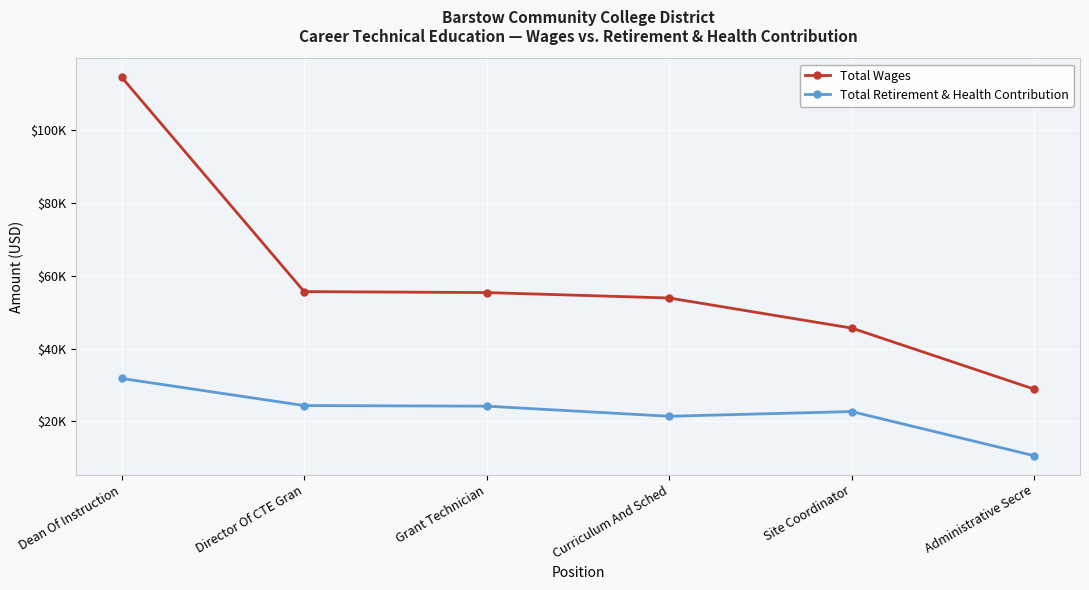

What are all the series names shown in the legend?

Total Wages, Total Retirement & Health Contribution